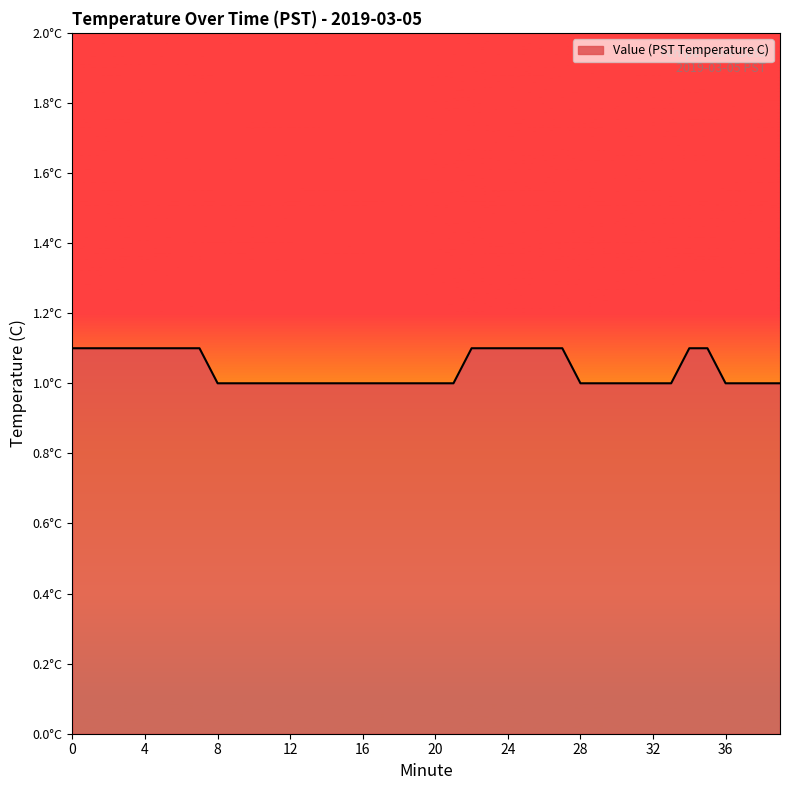

Does the chart have visible grid lines?

No